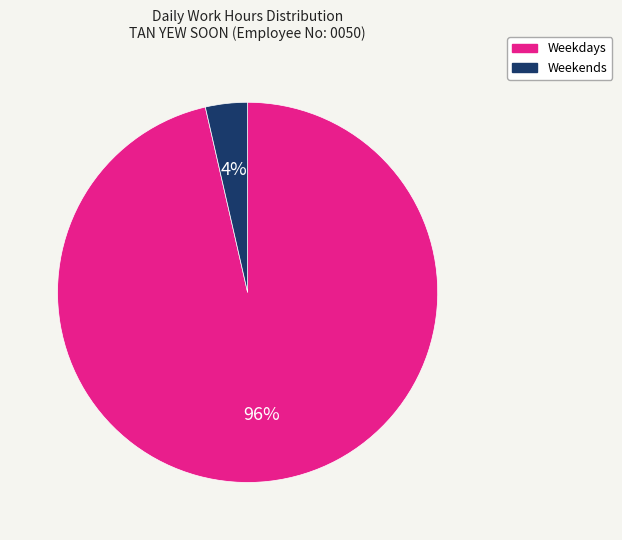

Does any single category account for the majority?

Yes